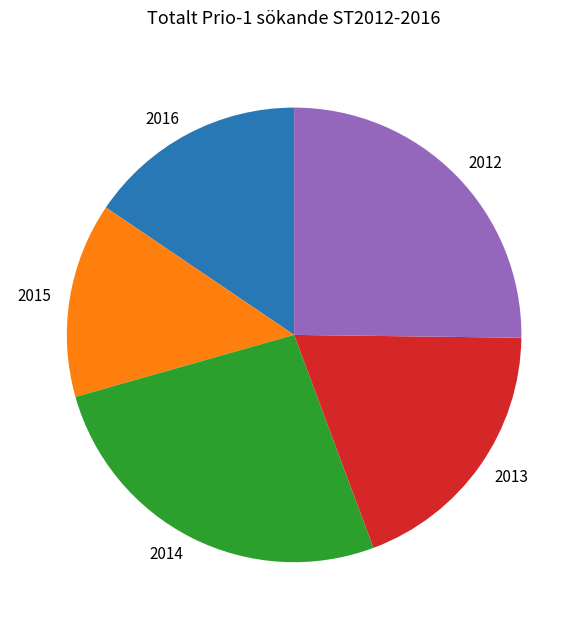

Which category has the smallest portion of the pie?

2015